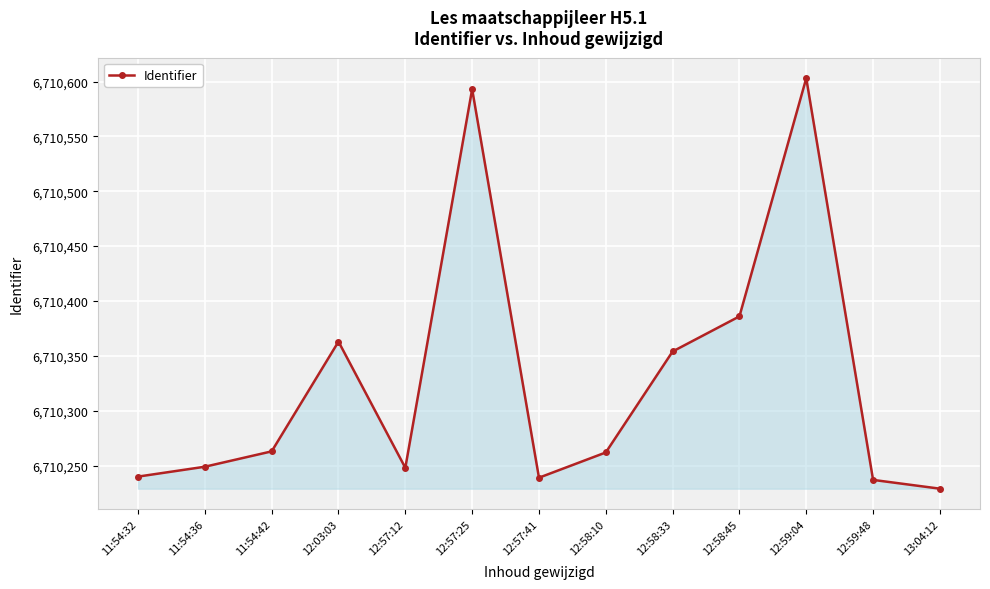

What is the difference between the second highest and second lowest values?

356